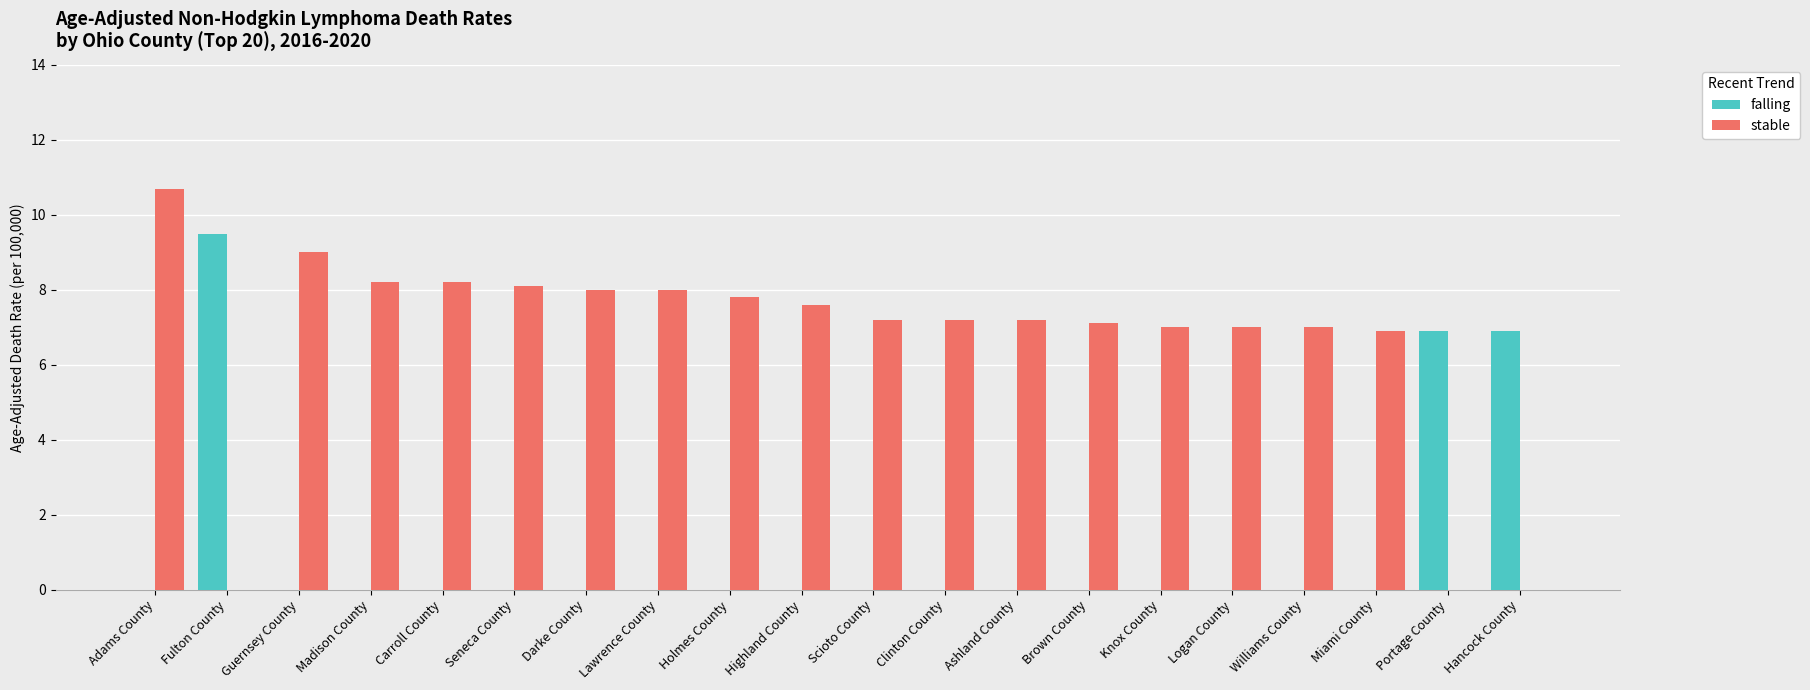

Reading left to right, extract all data points from this chart.

falling: 0.0	9.5	0.0	0.0	0.0	0.0	0.0	0.0	0.0	0.0	0.0	0.0	0.0	0.0	0.0	0.0	0.0	0.0	6.9	6.9
stable: 10.7	0.0	9.0	8.2	8.2	8.1	8.0	8.0	7.8	7.6	7.2	7.2	7.2	7.1	7.0	7.0	7.0	6.9	0.0	0.0